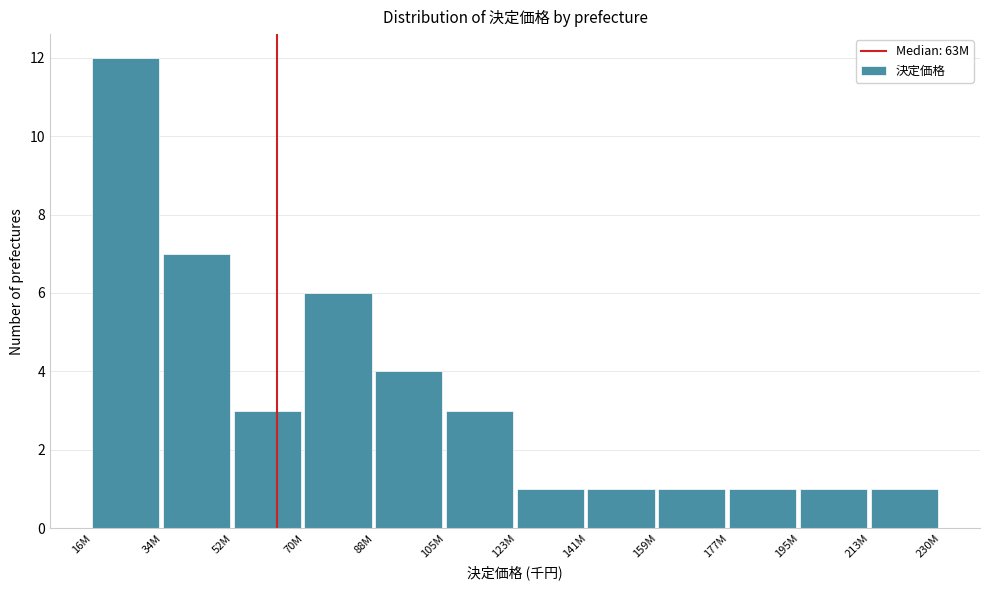

Reading left to right, transcribe all the data shown in this chart.

16M=12	34M=7	52M=3	70M=6	88M=4	105M=3	123M=1	141M=1	159M=1	177M=1	195M=1	213M=1